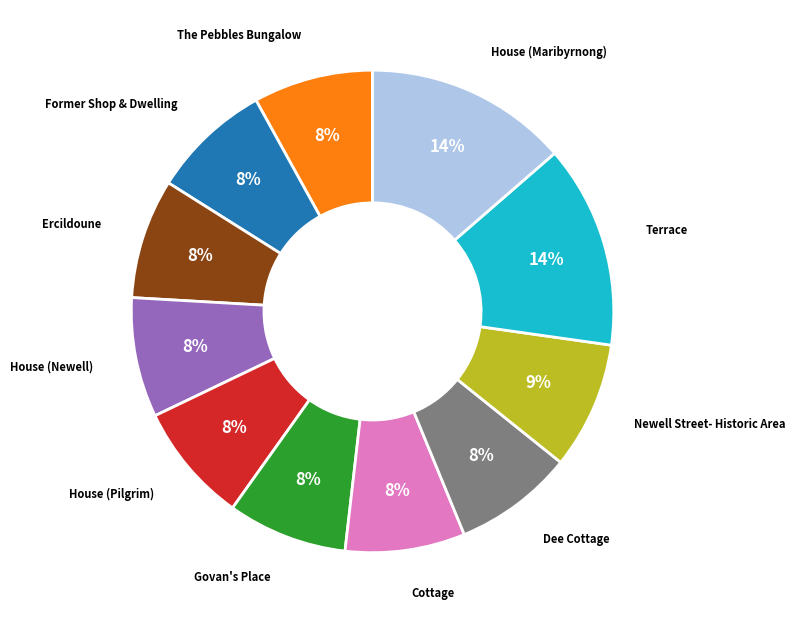

To the nearest percent, what is the average slice percentage?

9%